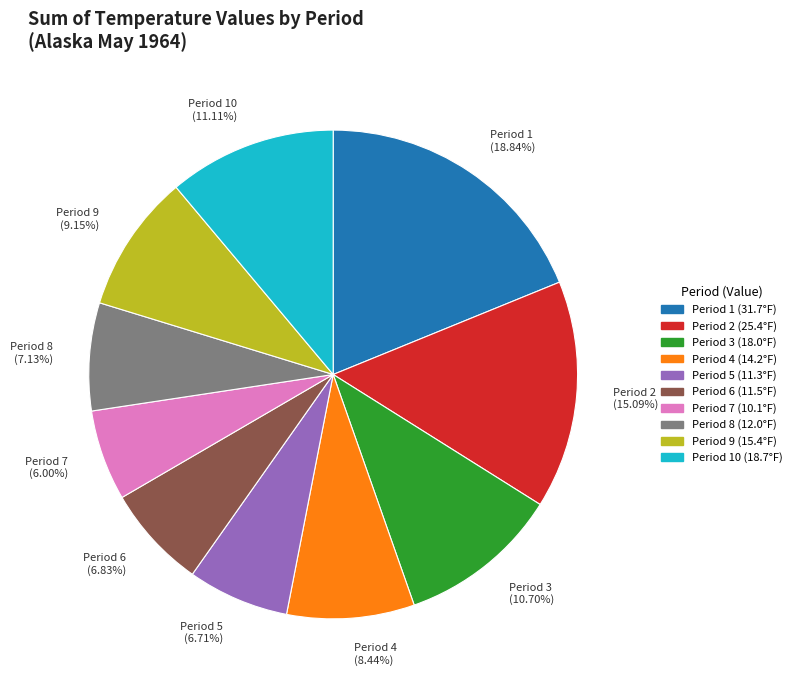

Is there any slice that represents more than half of the pie?

No